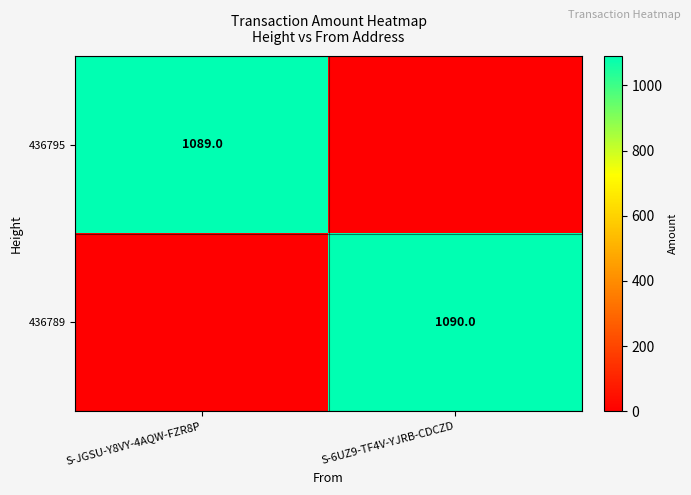

True or false: 436789 has a value of 1090 at S-6UZ9-TF4V-YJRB-CDCZD.

True